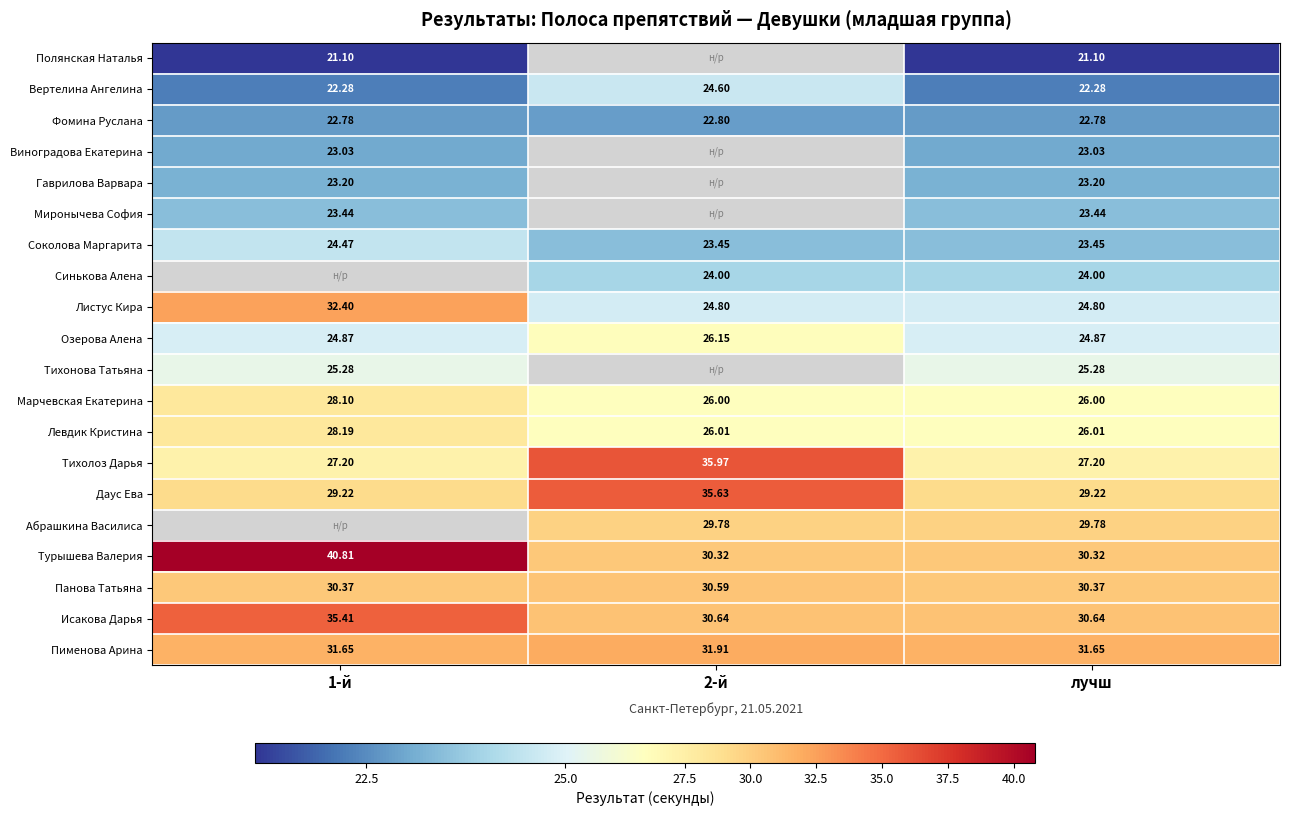

At which category is the sum across all series the highest?

лучш